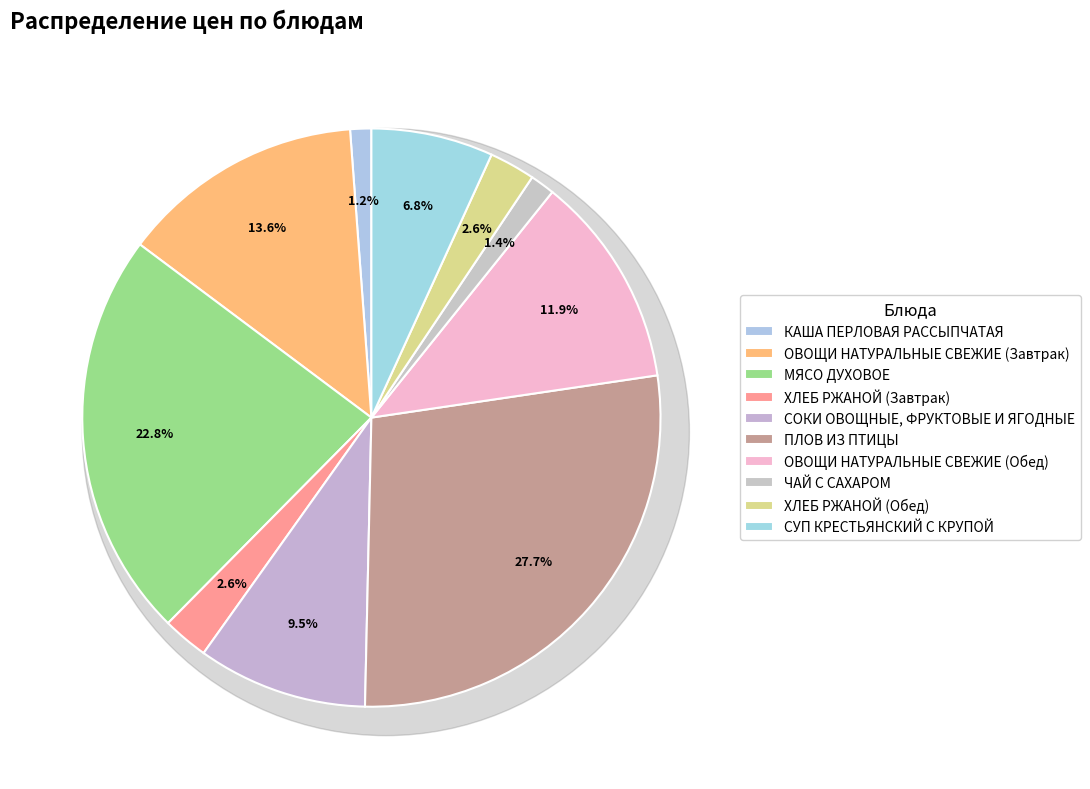

The СУП КРЕСТЬЯНСКИЙ С КРУПОЙ slice represents 7% of the pie. True or false?

True